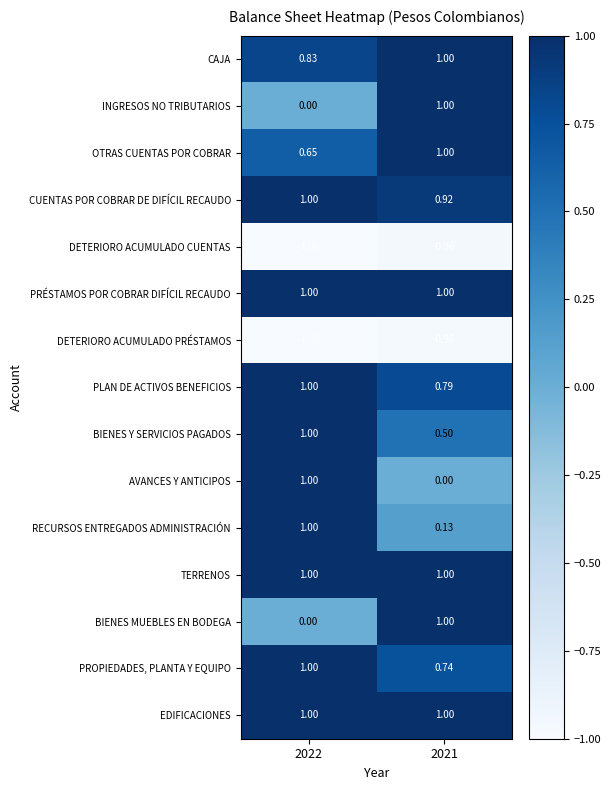

Is the value of BIENES Y SERVICIOS PAGADOS at 2022 greater than the value of RECURSOS ENTREGADOS ADMINISTRACIÓN at 2021?

Yes